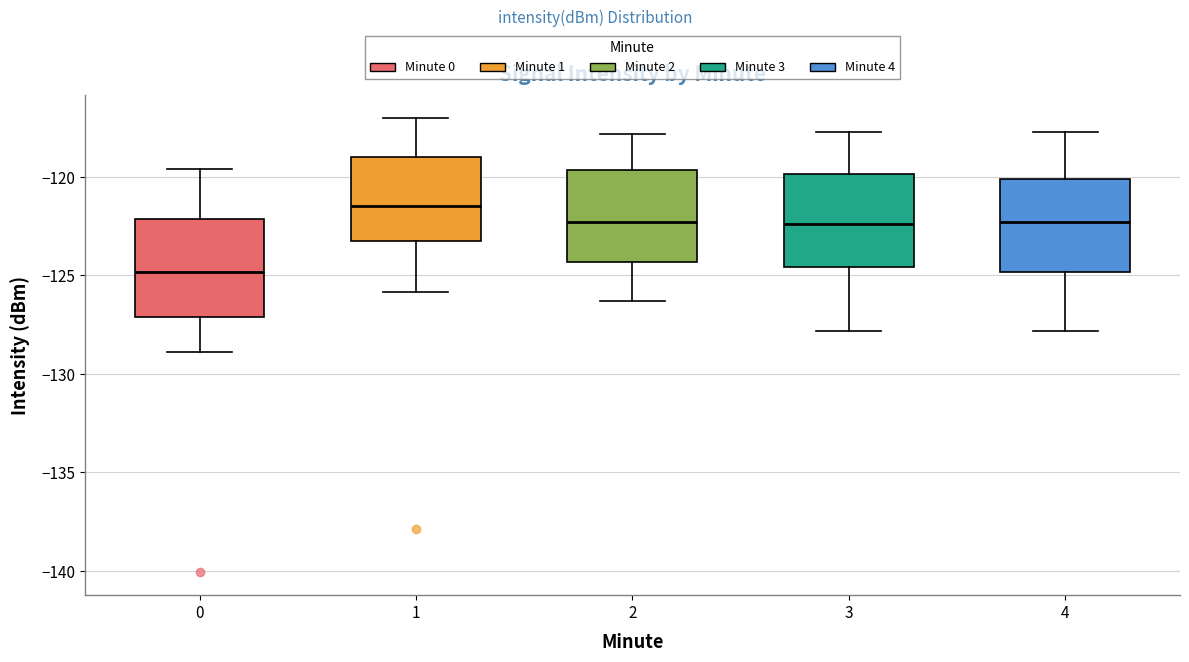

Reading left to right, transcribe this box plot: for each box, give where its median line is, the range the box spans, and where its two whiskers end, as read against the y-axis. The values are not printed on the chart, so give them approximately, as read against the axis.

0: median -125.0, box -127.0 to -122.0, whiskers -129.0 to -119.5
1: median -121.5, box -123.0 to -119.0, whiskers -126.0 to -117.0
2: median -122.5, box -124.5 to -119.5, whiskers -126.5 to -118.0
3: median -122.5, box -124.5 to -120.0, whiskers -128.0 to -117.5
4: median -122.5, box -125.0 to -120.0, whiskers -128.0 to -117.5